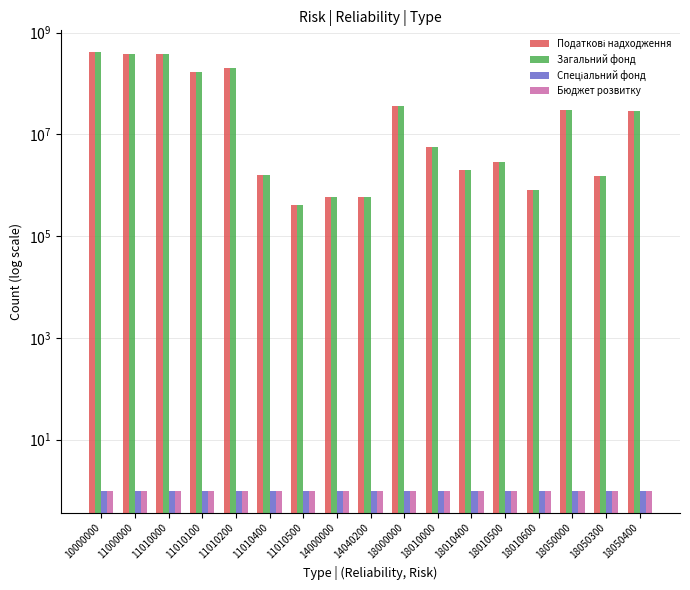

Reading right to left, transcribe all the data shown in this chart.

Податкові надходження: 18050400=28500000	18050300=1500000	18050000=30000000	18010600=800000	18010500=2800000	18010400=2000000	18010000=5600000	18000000=35600000	14040200=600000	14000000=600000	11010500=400000	11010400=1600000	11010200=204400000	11010100=167600000	11010000=374000000	11000000=374000000	10000000=410200000
Загальний фонд: 18050400=28500000	18050300=1500000	18050000=30000000	18010600=800000	18010500=2800000	18010400=2000000	18010000=5600000	18000000=35600000	14040200=600000	14000000=600000	11010500=400000	11010400=1600000	11010200=204400000	11010100=167600000	11010000=374000000	11000000=374000000	10000000=410200000
Спеціальний фонд: 18050400=1	18050300=1	18050000=1	18010600=1	18010500=1	18010400=1	18010000=1	18000000=1	14040200=1	14000000=1	11010500=1	11010400=1	11010200=1	11010100=1	11010000=1	11000000=1	10000000=1
Бюджет розвитку: 18050400=1	18050300=1	18050000=1	18010600=1	18010500=1	18010400=1	18010000=1	18000000=1	14040200=1	14000000=1	11010500=1	11010400=1	11010200=1	11010100=1	11010000=1	11000000=1	10000000=1